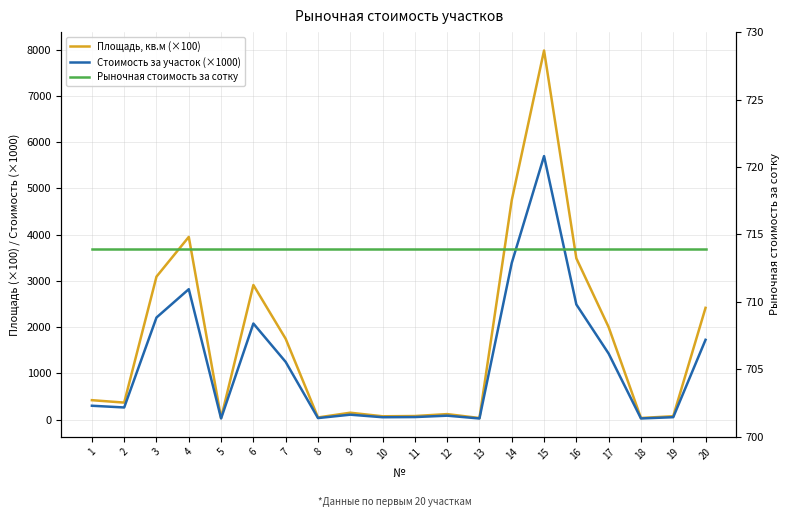

Where is Площадь, кв.м (×100) nearest to the value 4006?

4